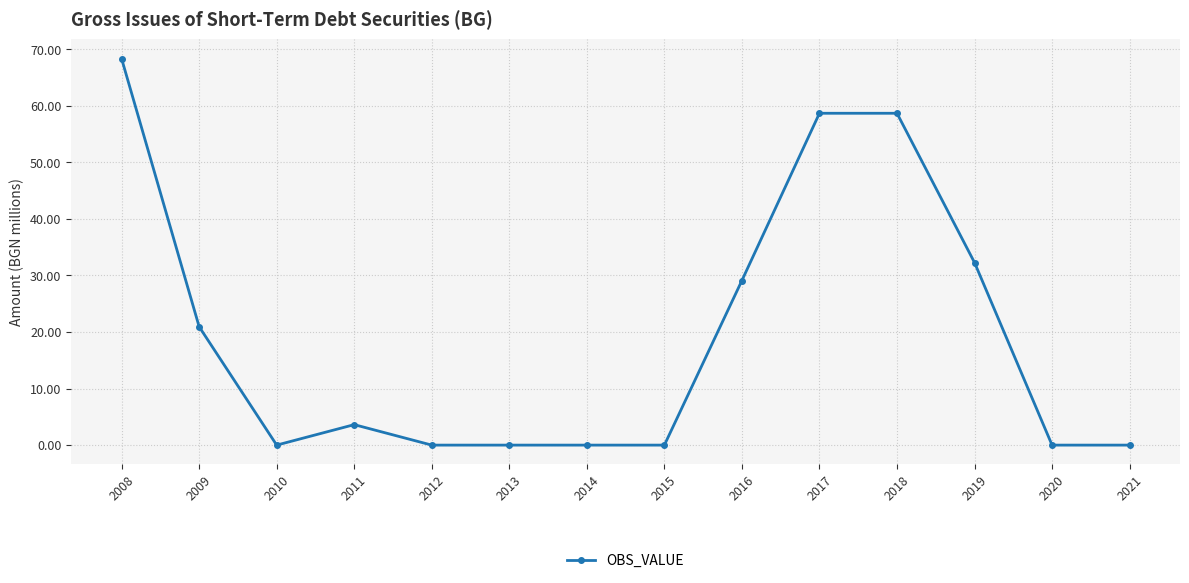

True or false: the data has more than 0 interior local peaks.

True